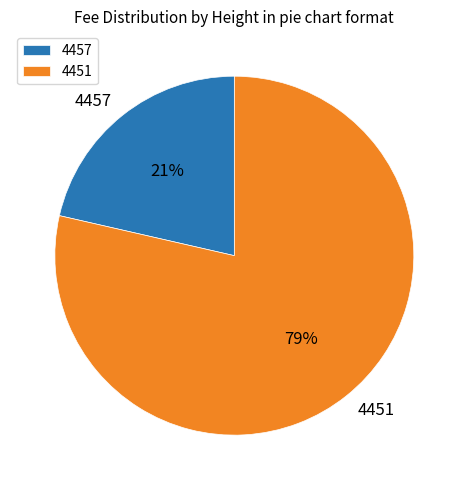

To the nearest percent, what percentage of the pie is 4451?

79%